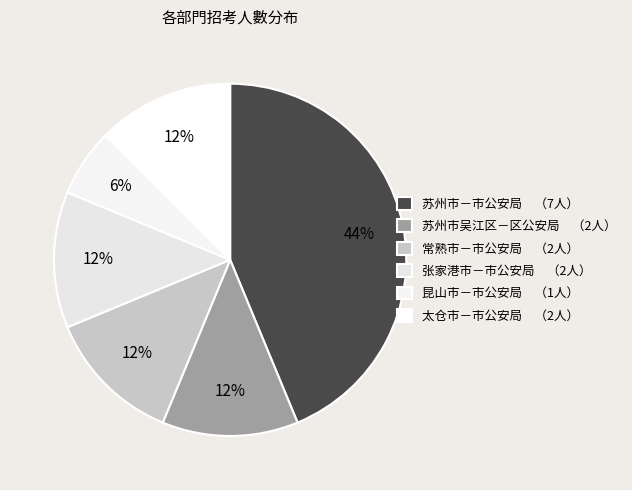

How many slices are in this pie chart?

6